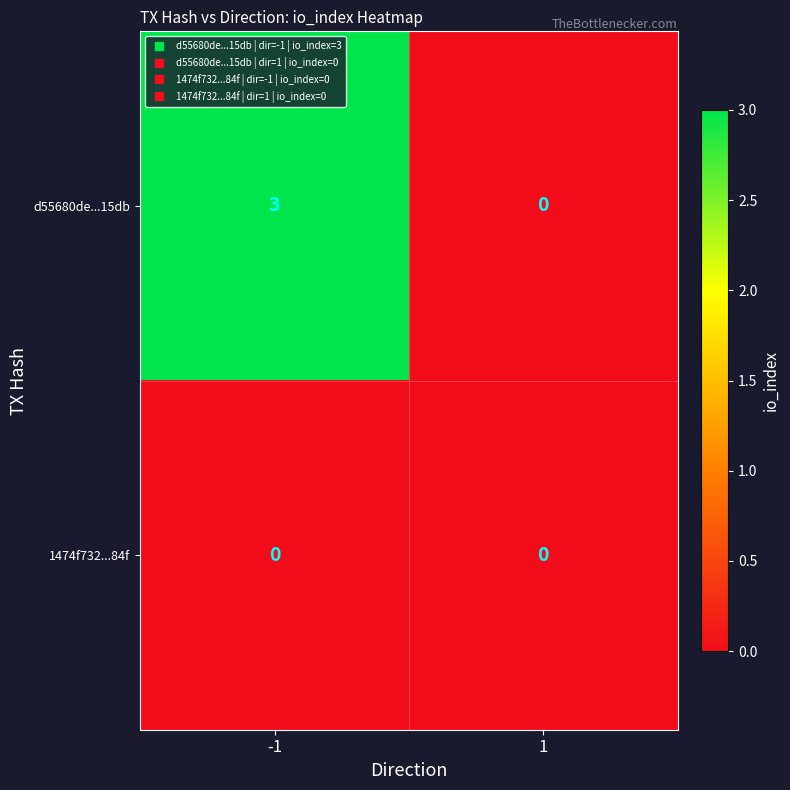

Which series has the largest total across all categories?

d55680de...15db